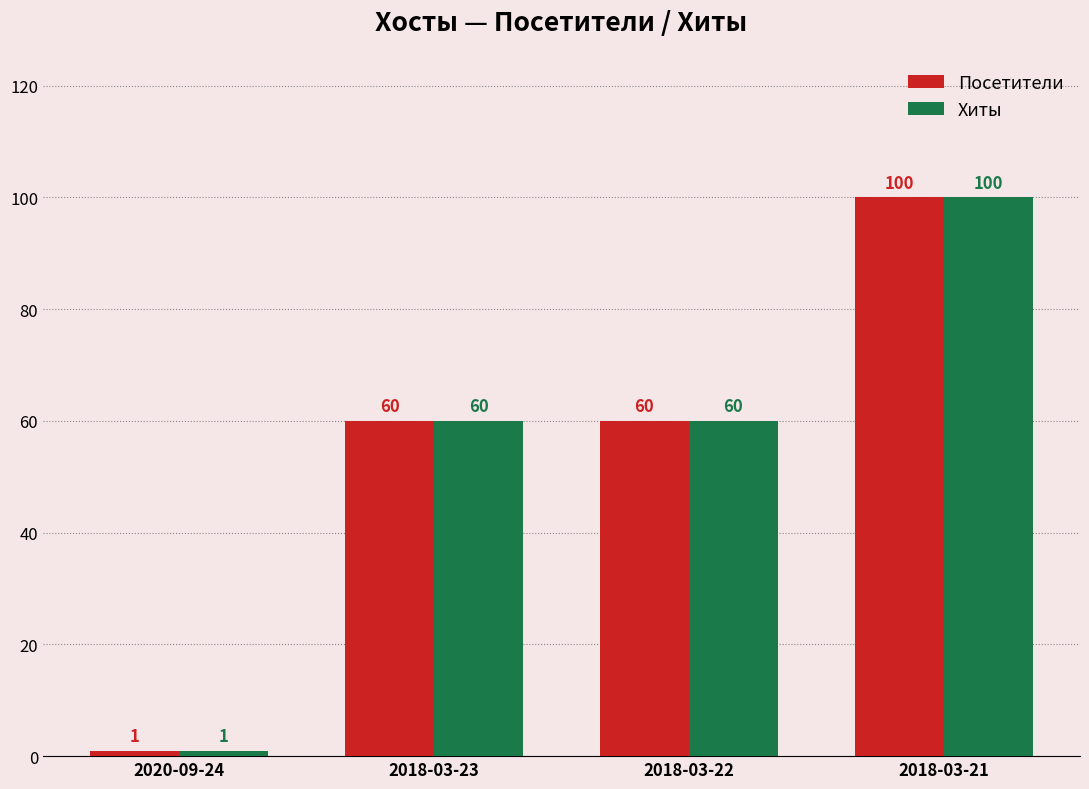

At how many categories does at least one series exceed 46?

3